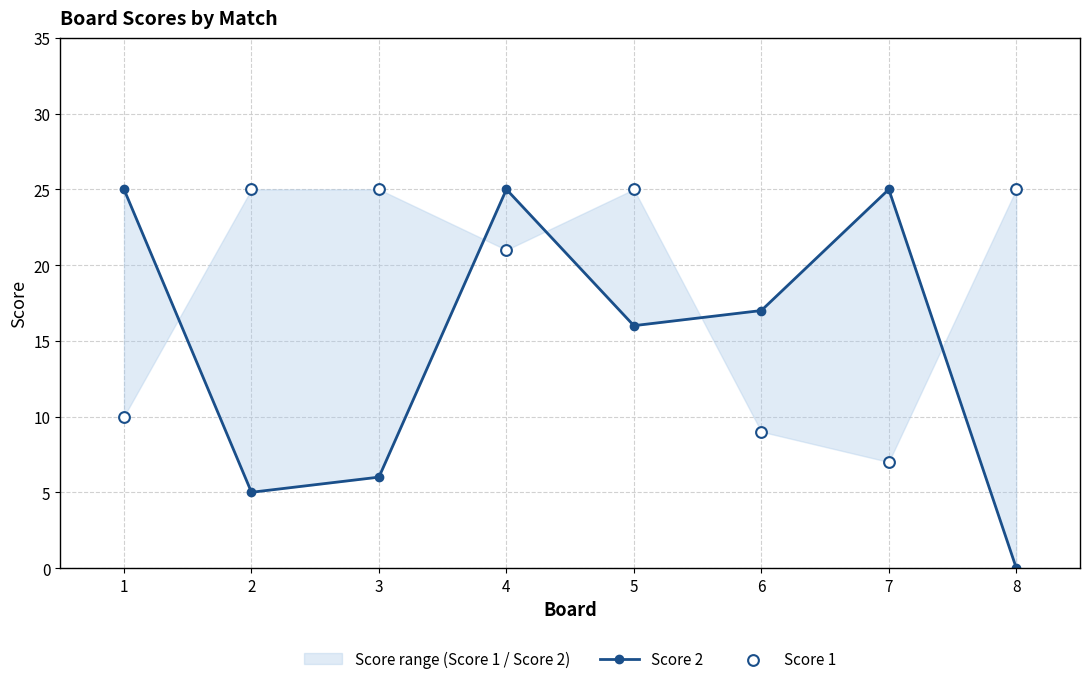

What are all the series names shown in the legend?

Score 2, Score 1